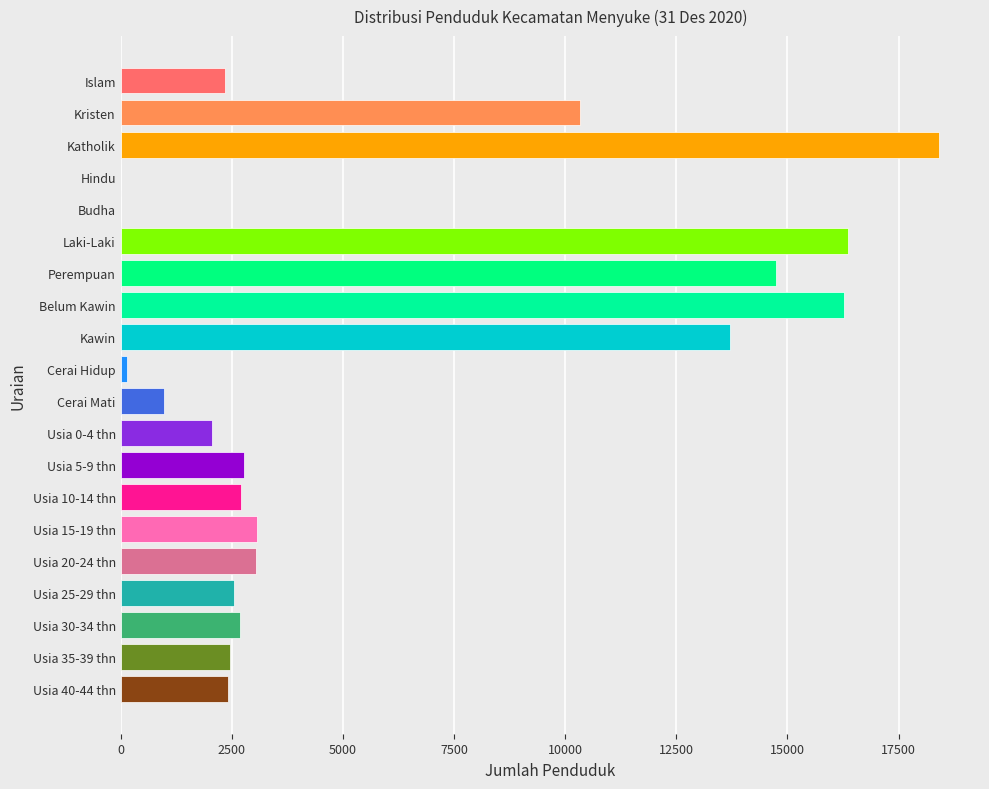

True or false: the data shows 8845 at Katholik.

False